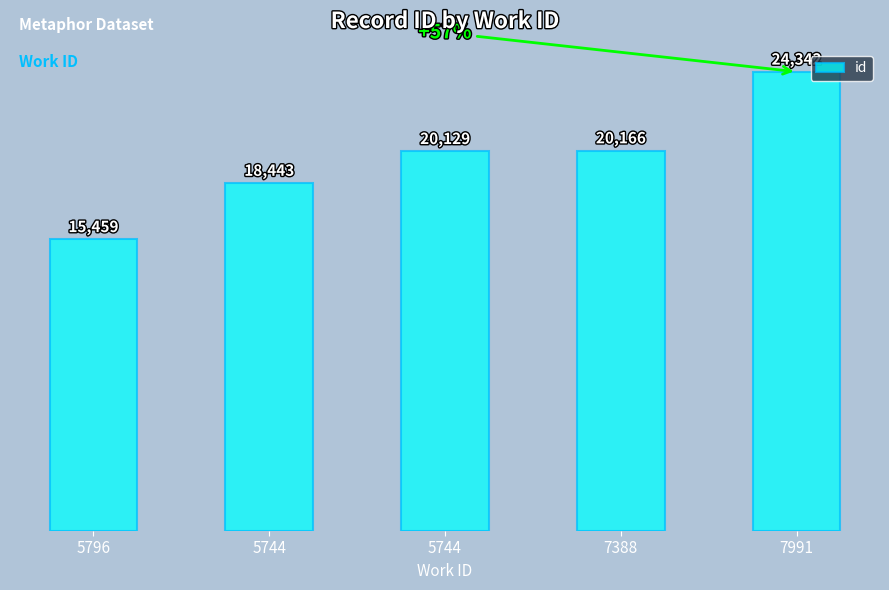

What value does the data have at 7388?

20166